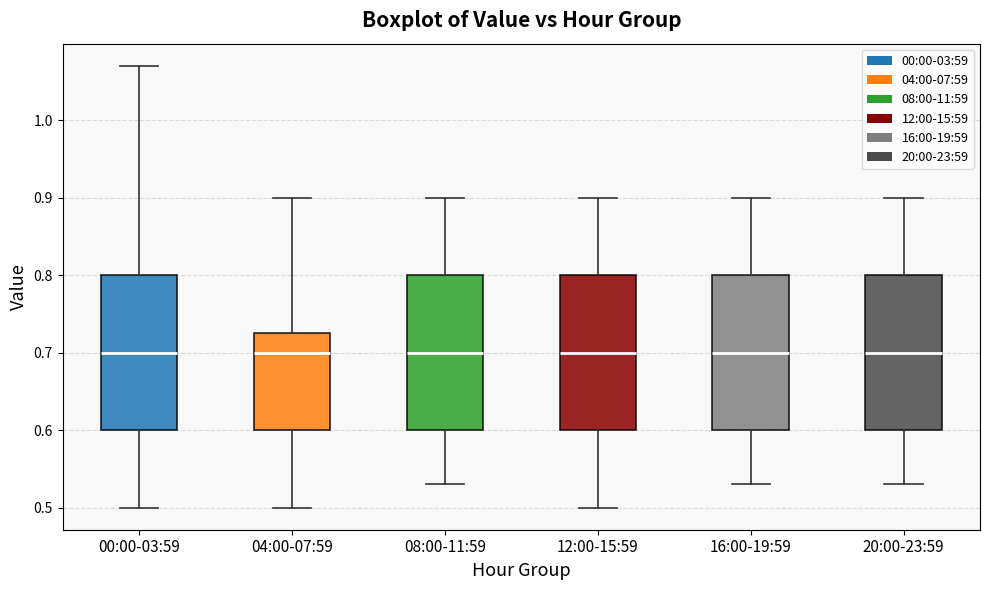

Where does the lower whisker of the box for 16:00-19:59 end on the y-axis? The values are not printed on the chart, so give them approximately, as read against the axis.

0.53